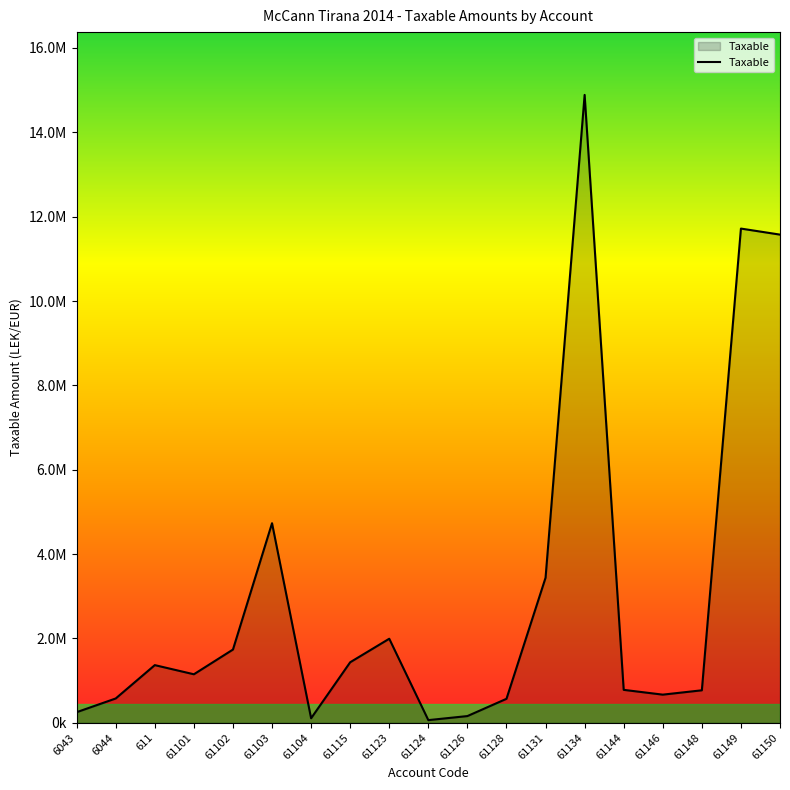

Rank the categories by value from highest to lowest.

61134, 61149, 61150, 61103, 61131, 61123, 61102, 61115, 611, 61101, 61144, 61148, 61146, 6044, 61128, 6043, 61126, 61104, 61124